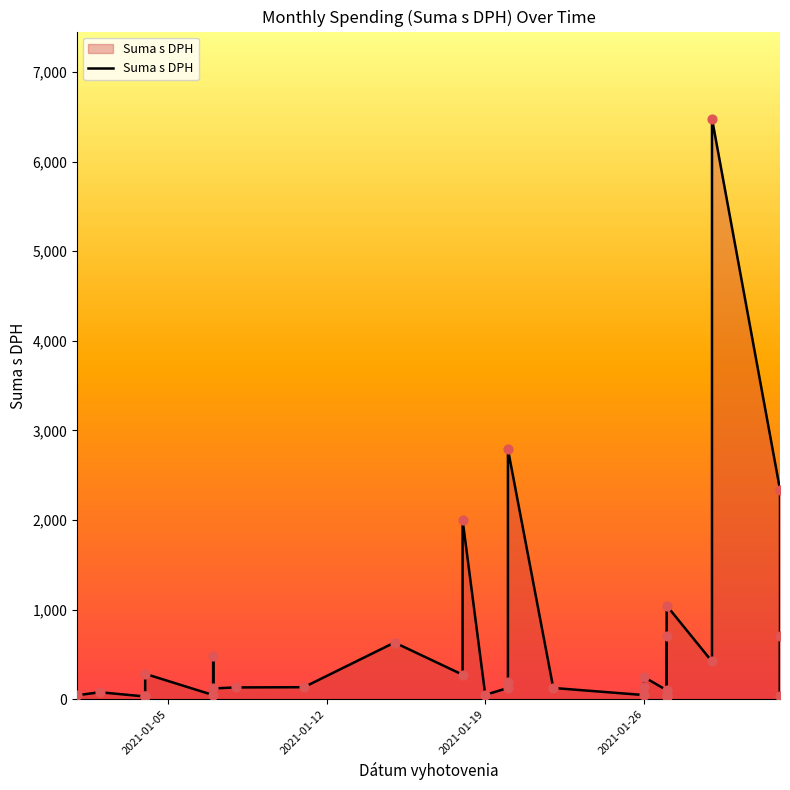

What is the change in value from 2021-01-07 to 2021-01-11?

+87.8